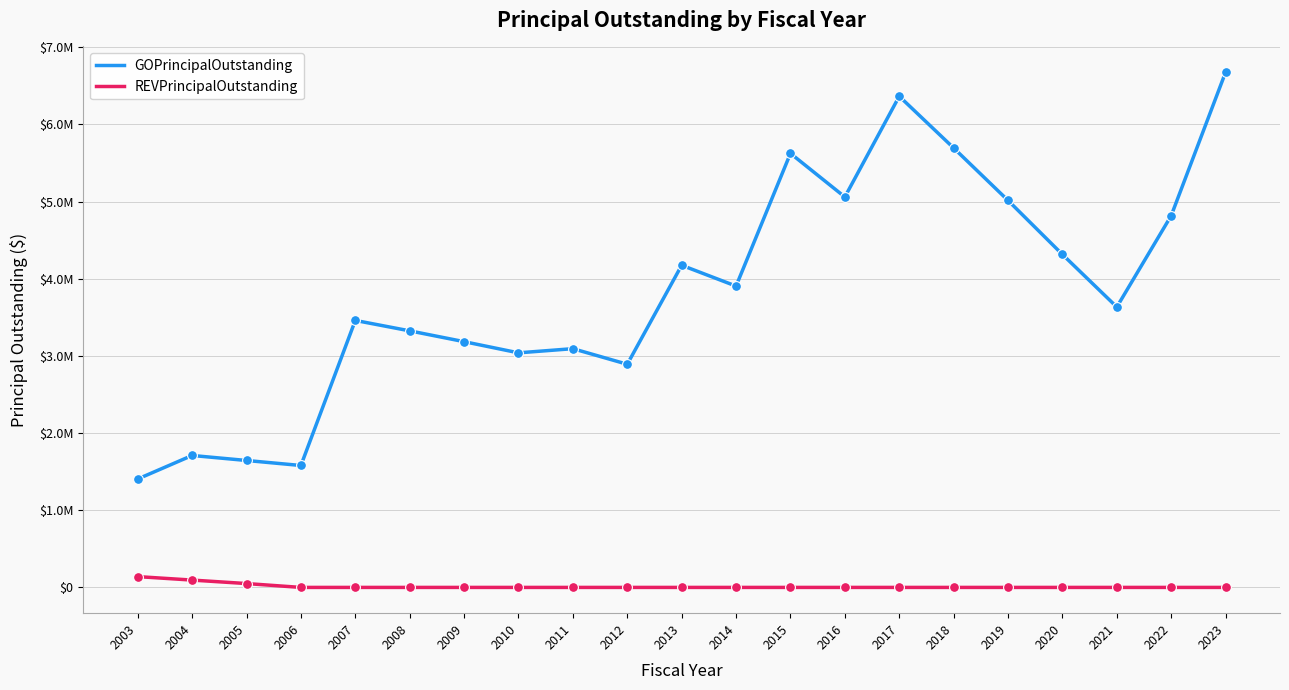

Is the value of GOPrincipalOutstanding at 2022 greater than the value of REVPrincipalOutstanding at 2003?

Yes